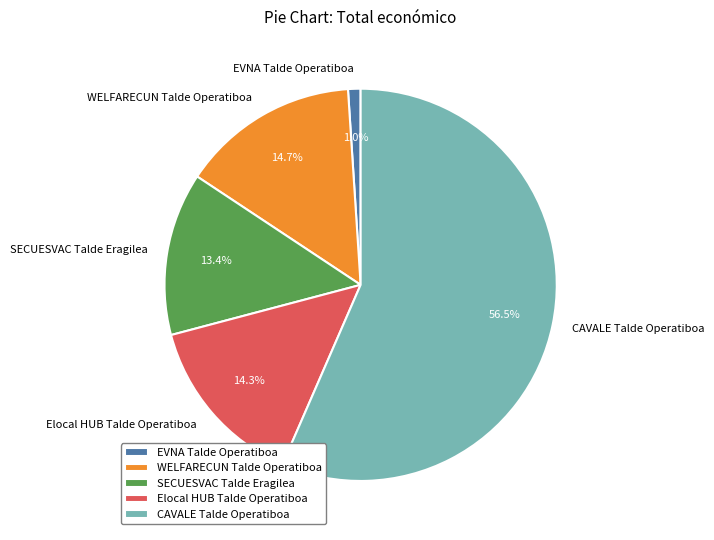

How many slices are in this pie chart?

5